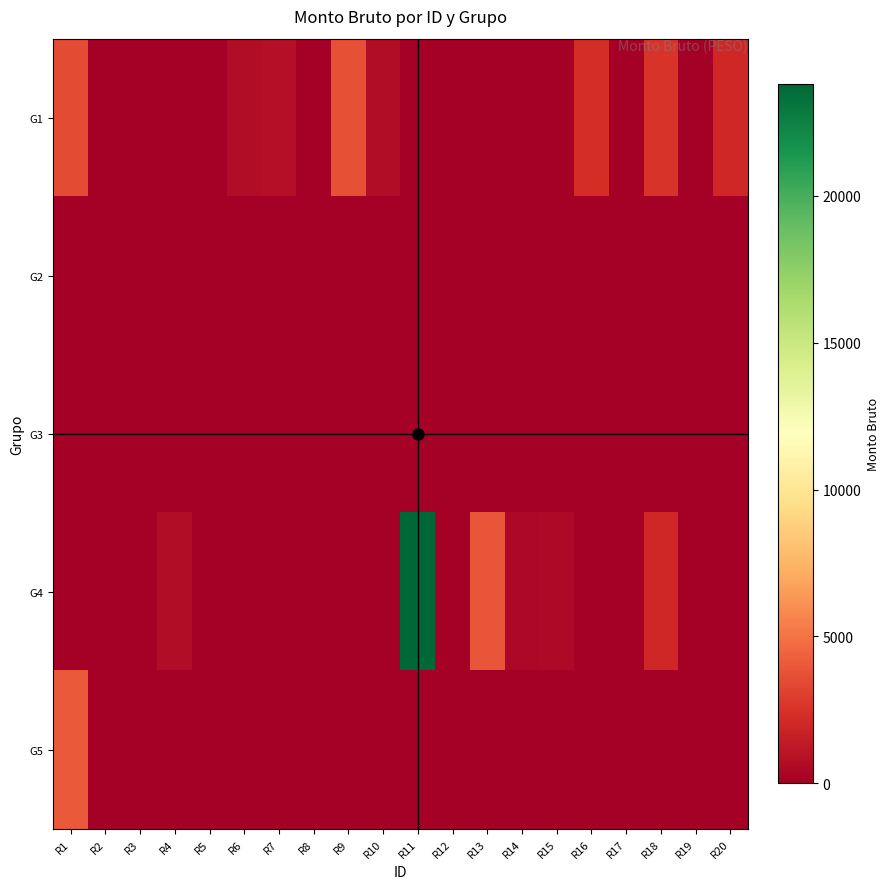

At how many categories does at least one series exceed 23016?

1